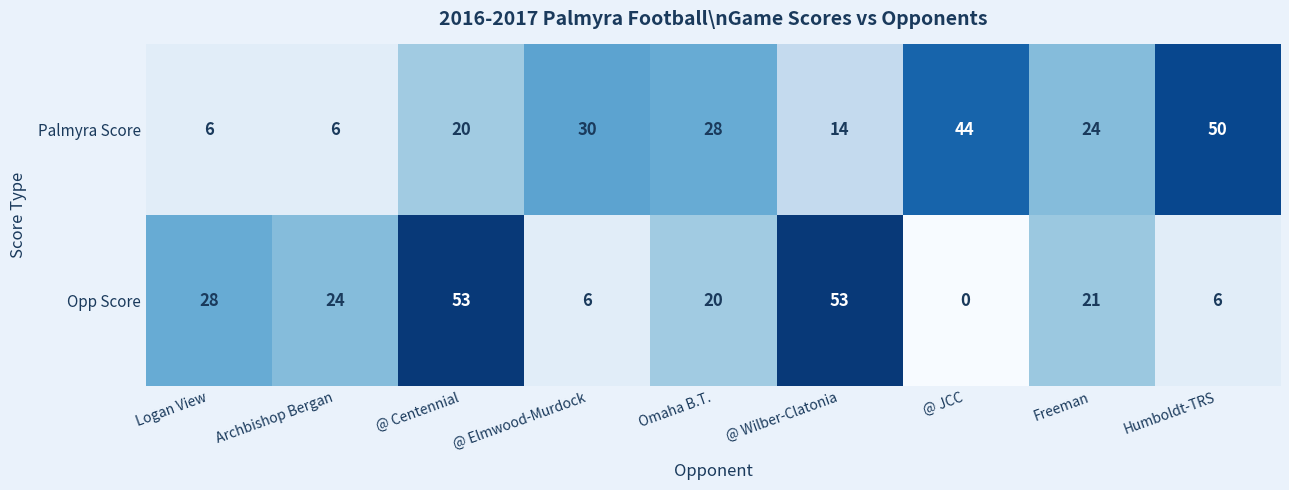

At which label does Opp Score reach its minimum?

@ JCC